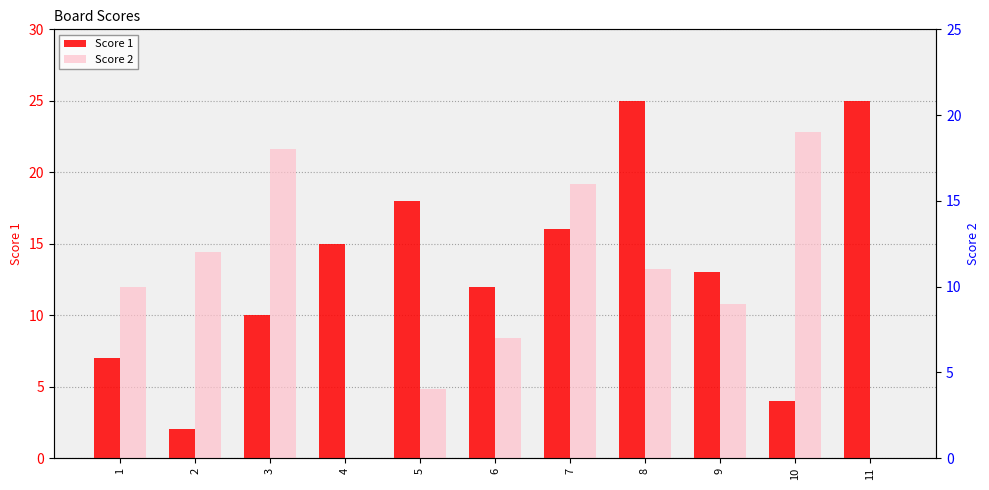

Is the value of Score 1 at 1 greater than the value of Score 2 at 4?

Yes